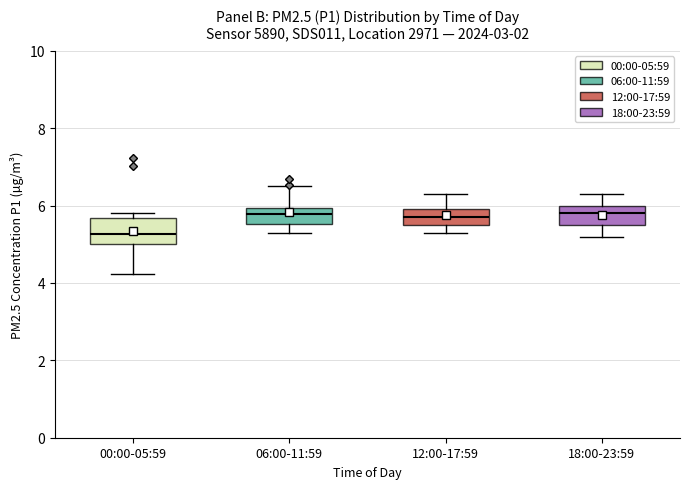

Where is the lower edge of the box for 00:00-05:59 on the y-axis? The values are not printed on the chart, so give them approximately, as read against the axis.

5.0